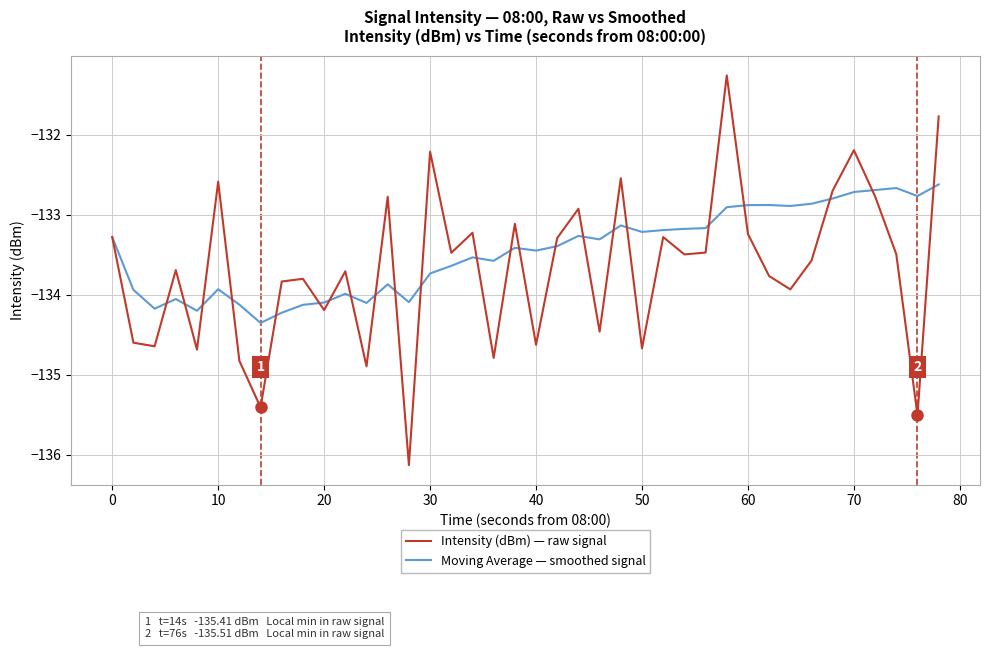

Does the chart have visible grid lines?

Yes